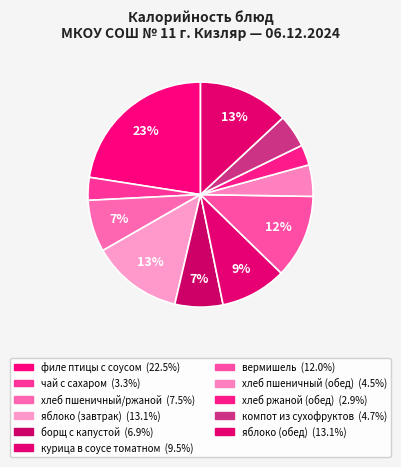

To the nearest percent, what is the average slice percentage?

9%